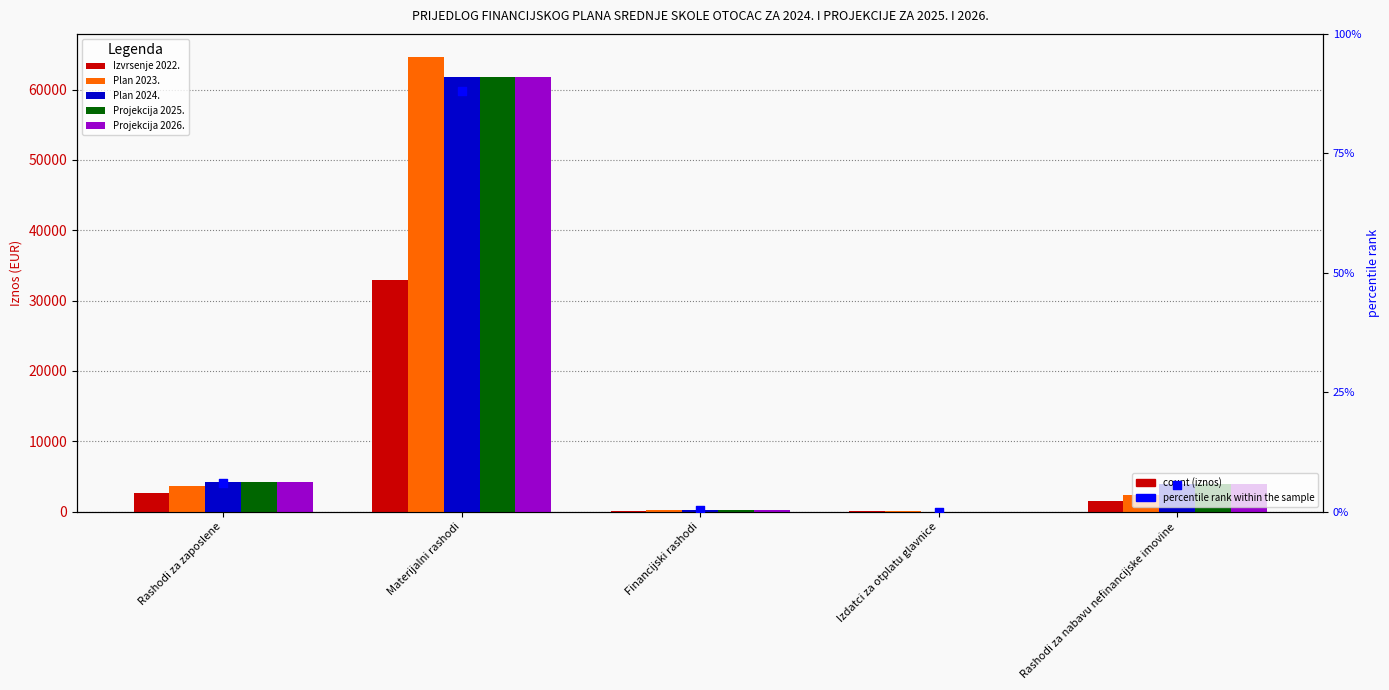

At which category is the sum across all series the highest?

Materijalni rashodi